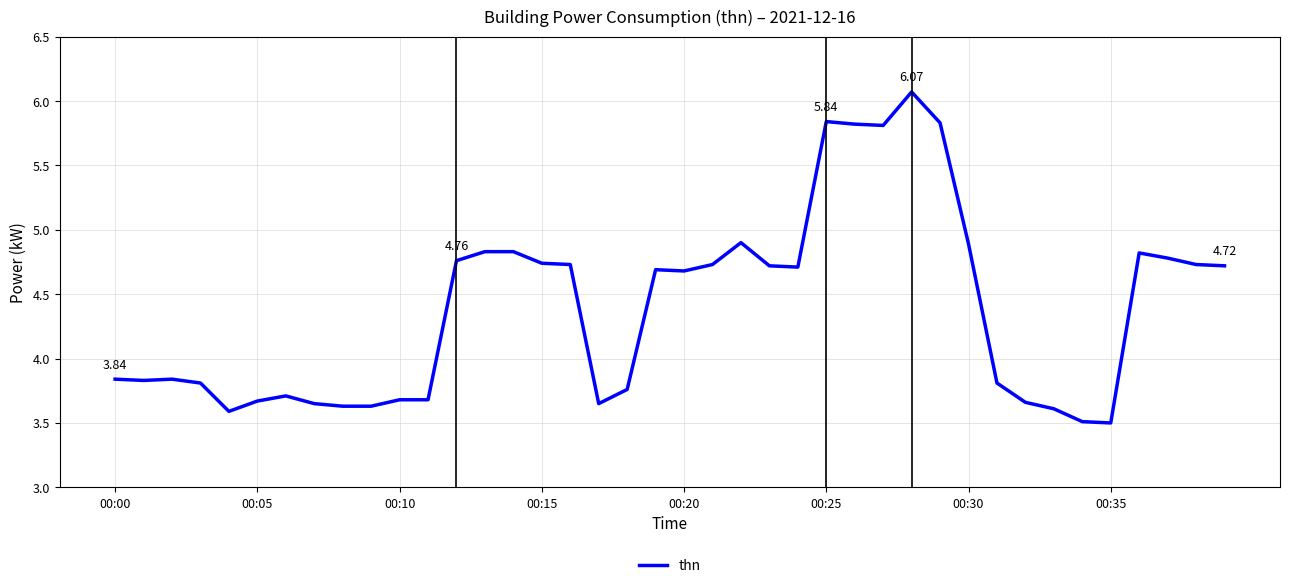

What is the difference between the maximum and minimum values?

2.6